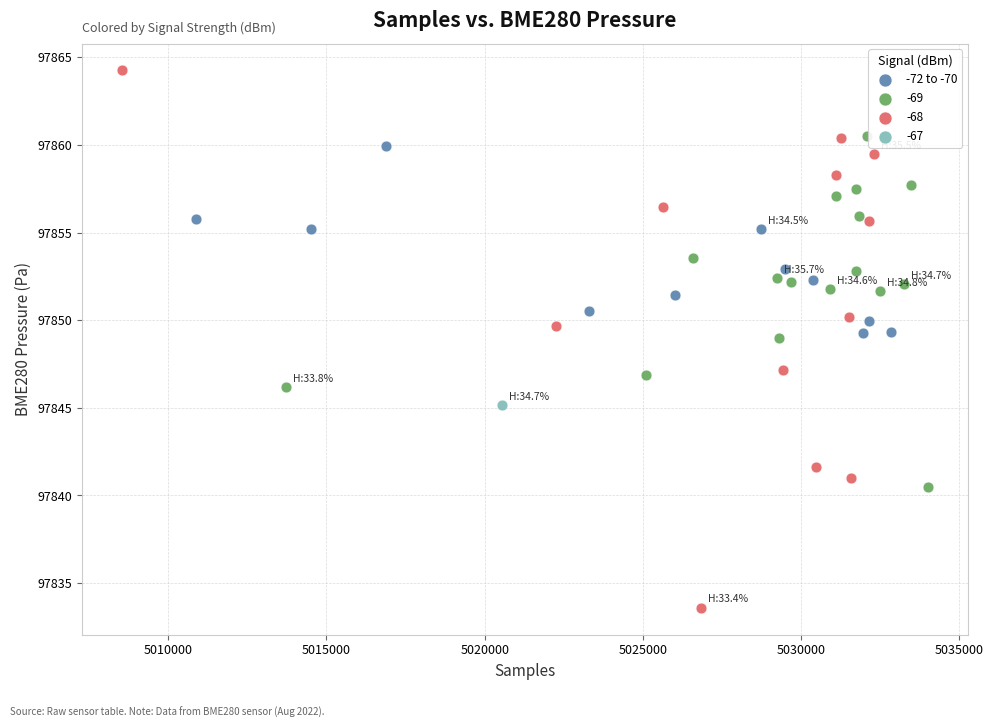

What are all the series names shown in the legend?

-72 to -70, -69, -68, -67